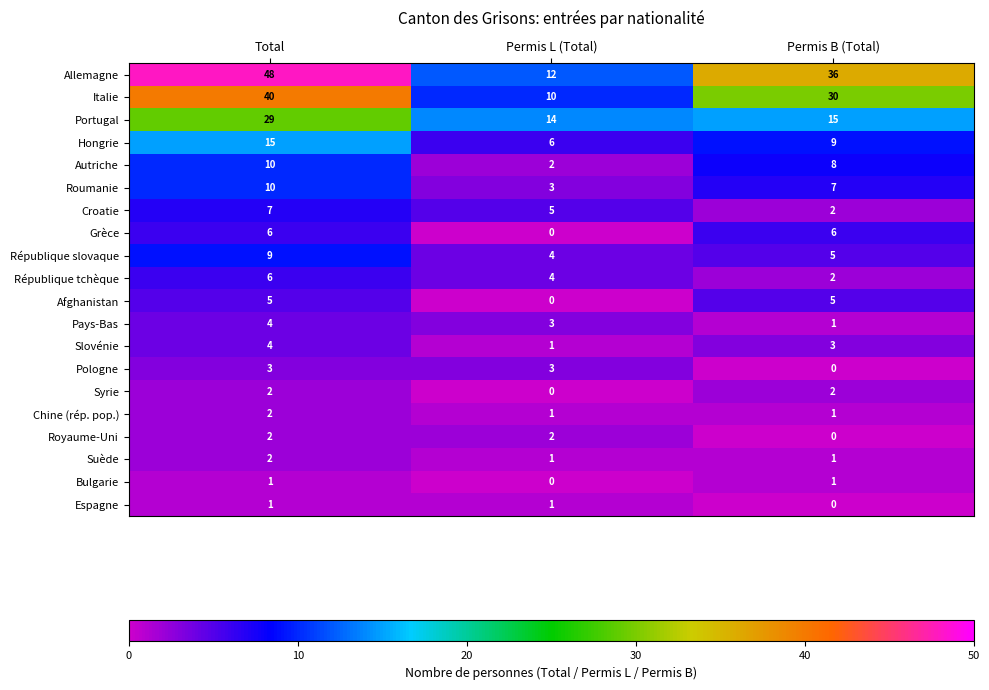

Which series changed the most between Permis L (Total) and Permis B (Total)?

Allemagne